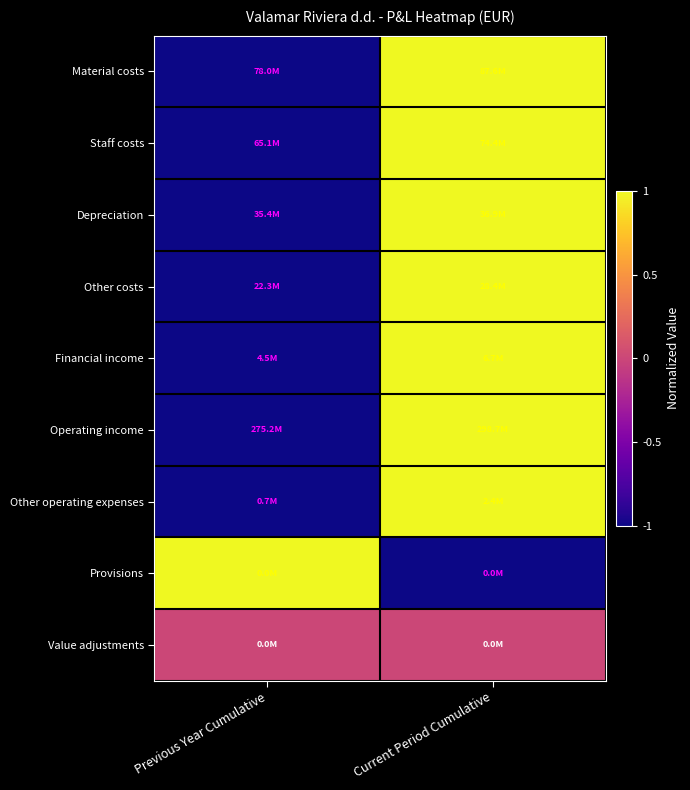

At which category is the sum across all series the highest?

Current Period Cumulative